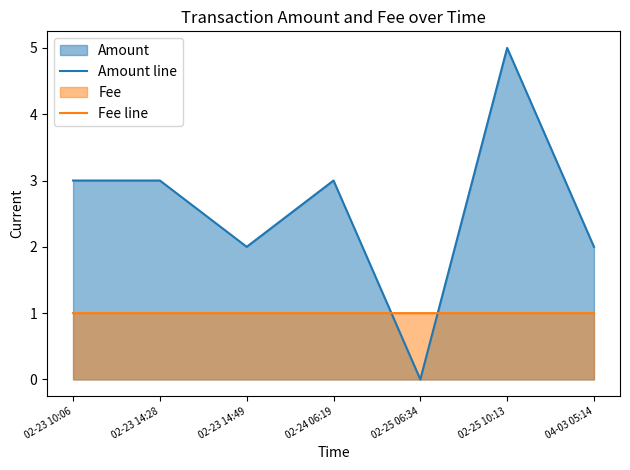

After their last crossing, which series has the higher values: Fee line or Amount line?

Amount line